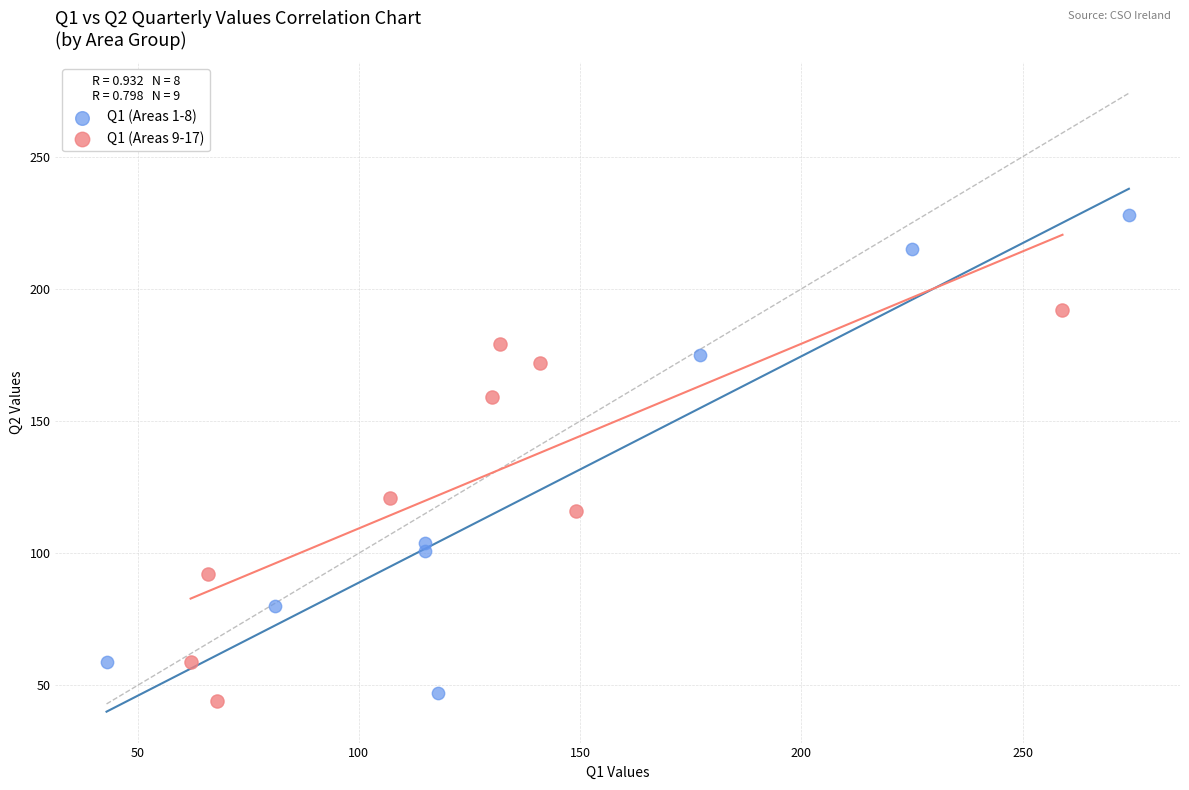

Which series contains the lowest Y value?

Q1 (Areas 9-17)